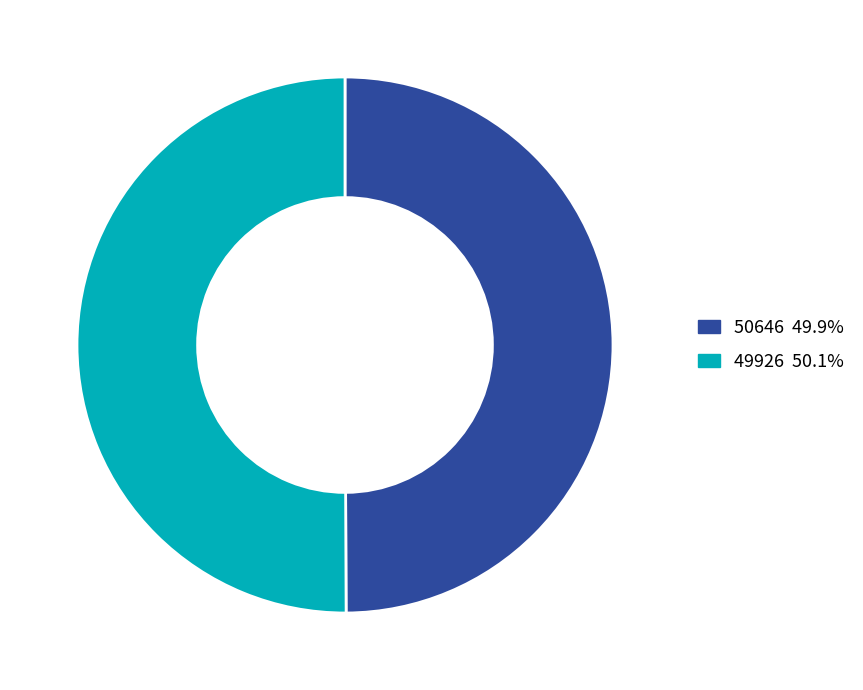

What is the ratio of the value at 49926 to the value at 50646?

1.0